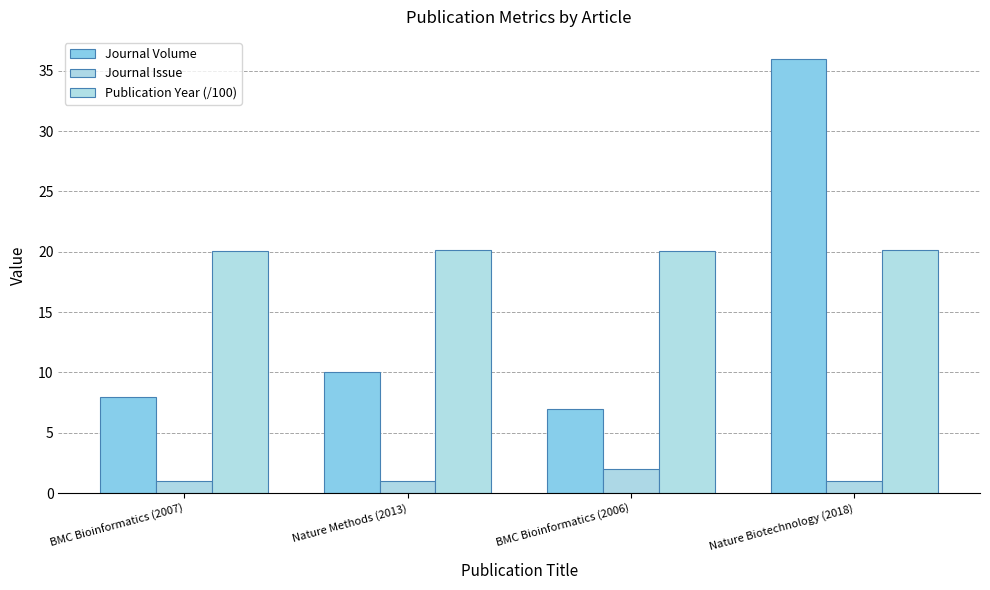

What is the minimum value shown in the chart?

1.0